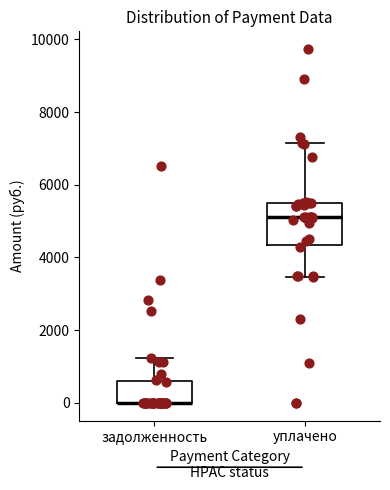

Reading left to right, transcribe this box plot: for each box, give where its median line is, the range the box spans, and where its two whiskers end, as read against the y-axis. The values are not printed on the chart, so give them approximately, as read against the axis.

задолженность: median 0 (drawn on the box's lower edge), box 0 to 600, whiskers 0 to 1200
уплачено: median 5200, box 4400 to 5400, whiskers 3400 to 7200